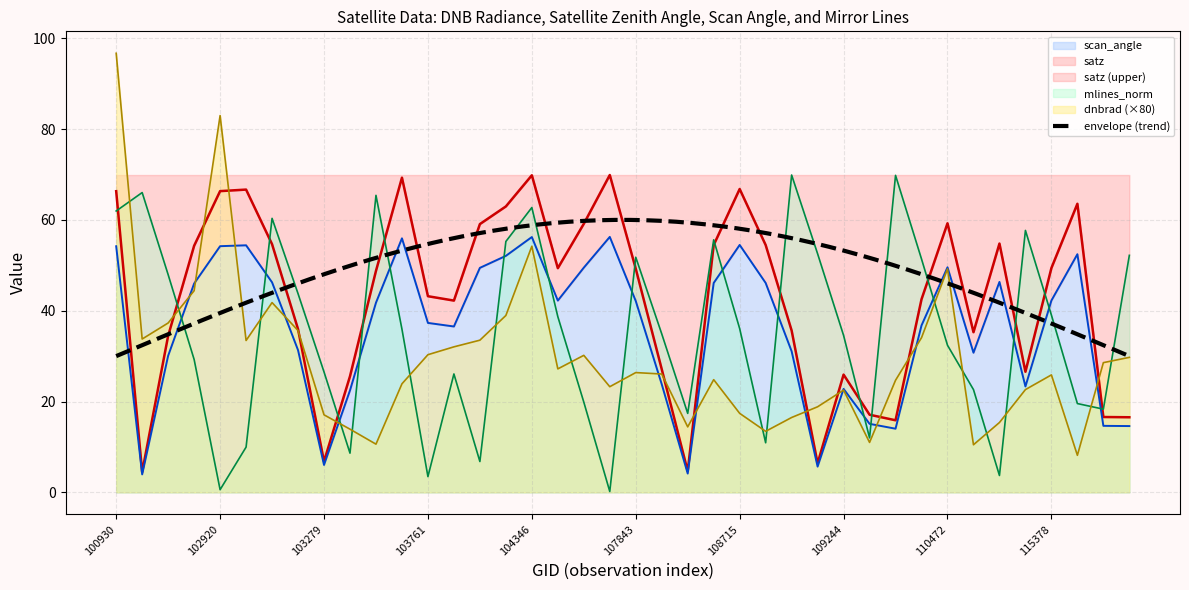

What is the maximum value for scan_angle?

56.3